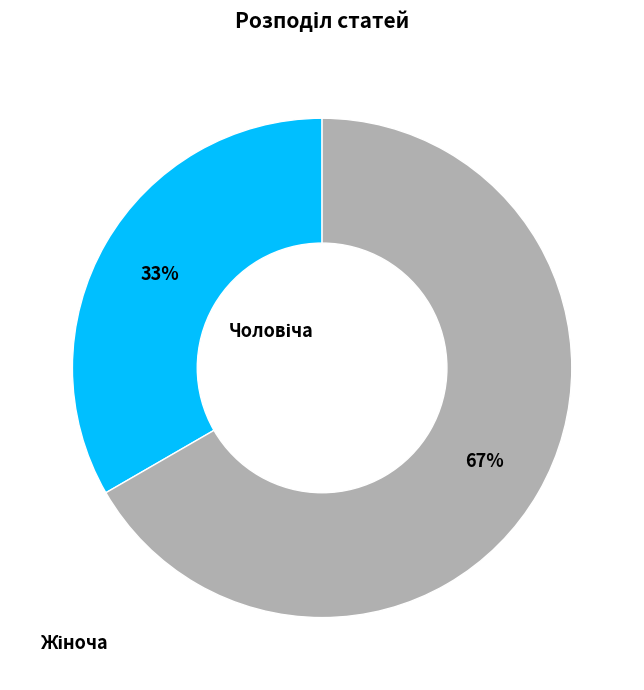

Is there any slice that represents more than half of the pie?

Yes